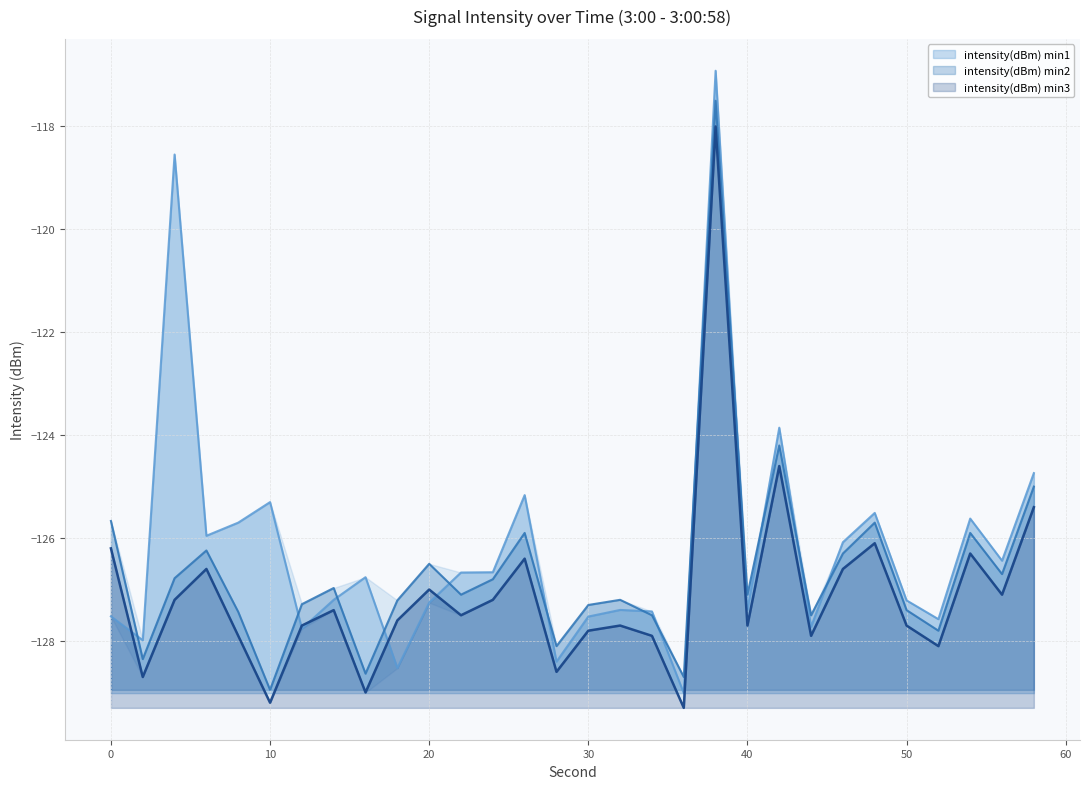

What is the difference between the intensity(dBm) min3 values at 48 and 16?

2.9